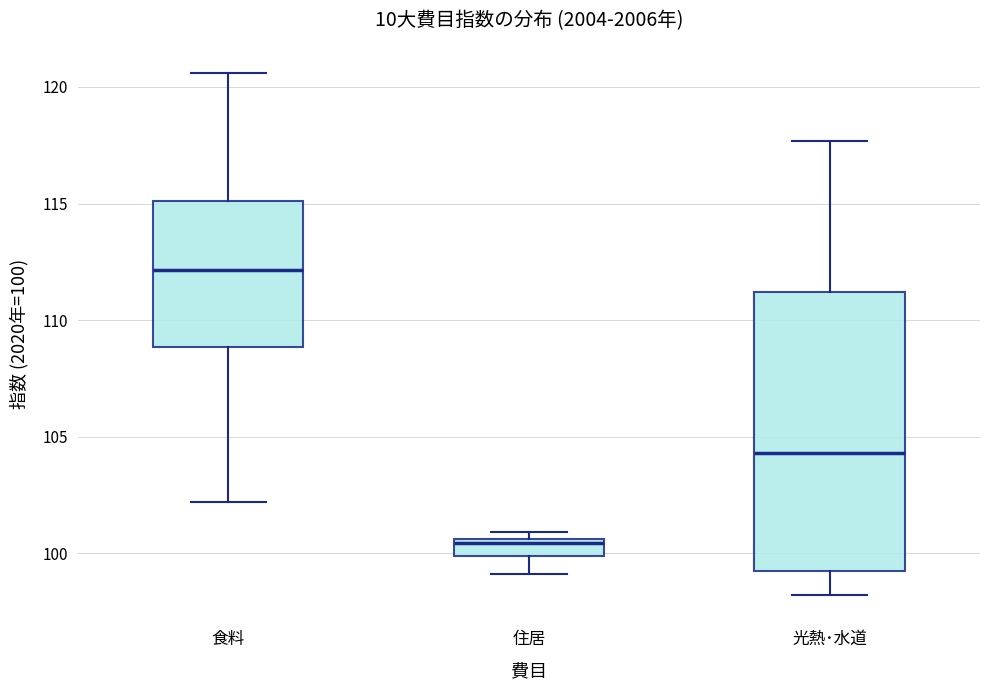

Which box's median line is the highest?

食料